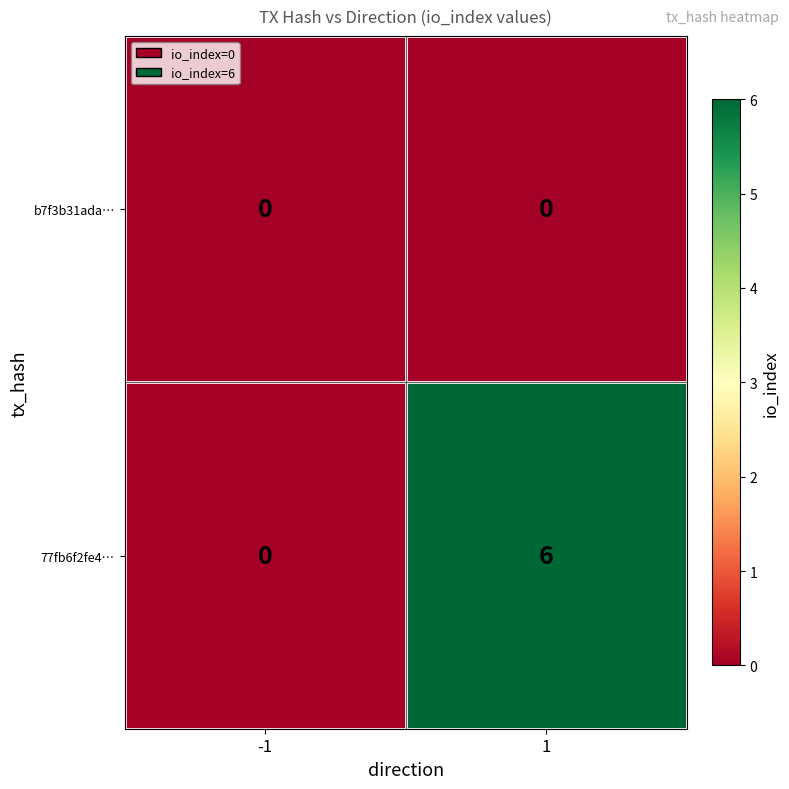

How many categories are shown in the chart?

2